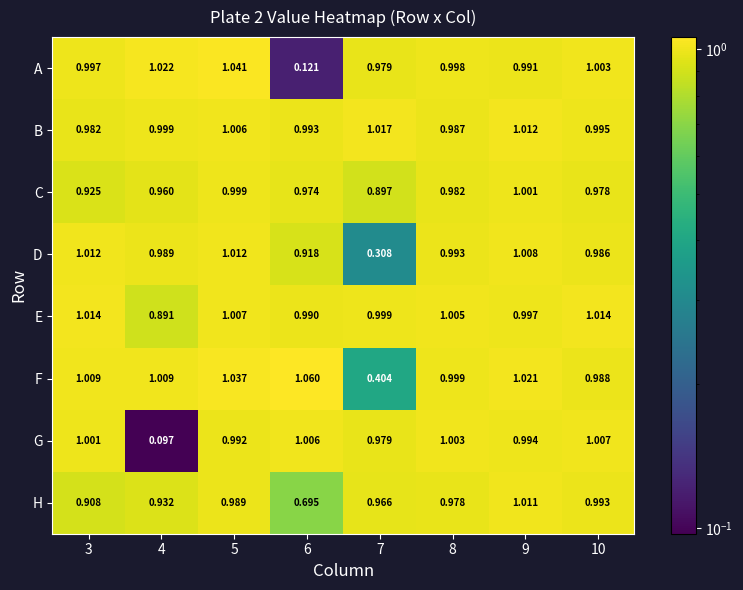

Which series has the largest total across all categories?

B